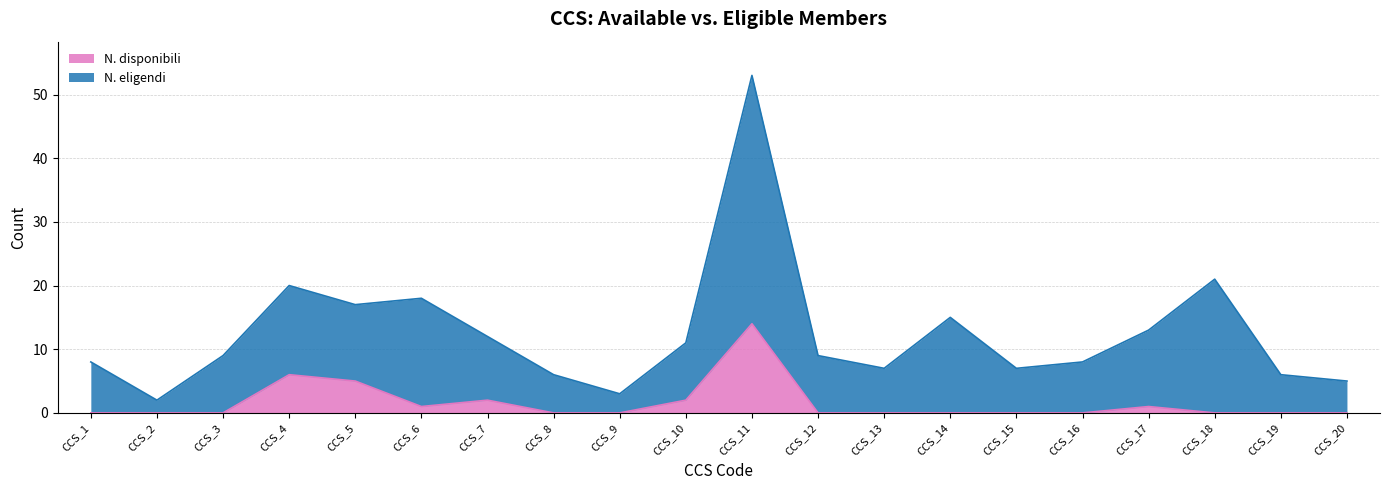

Which category has the highest value in the N. disponibili series?

CCS_11